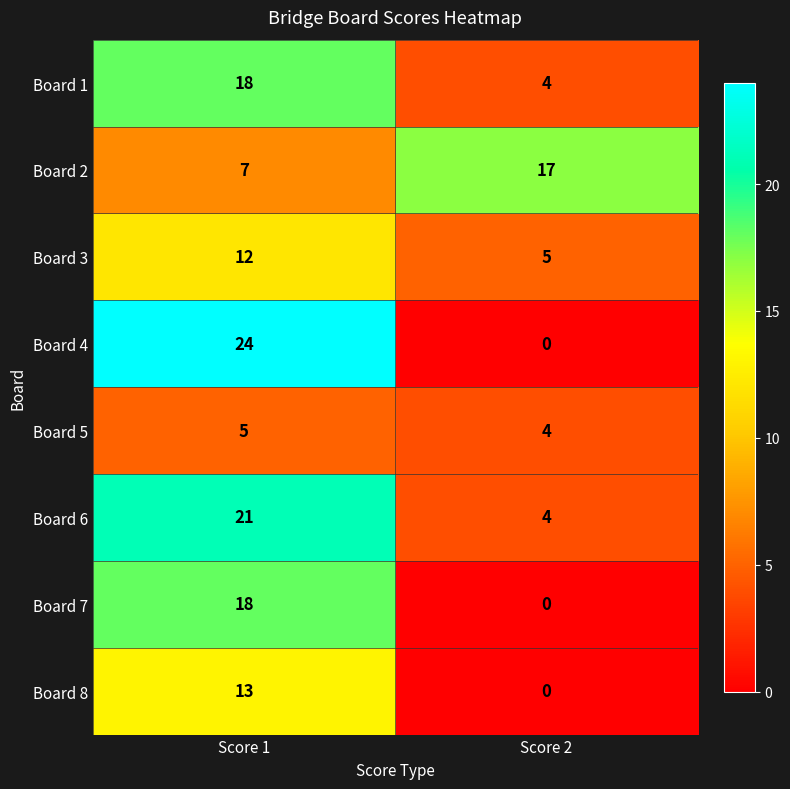

What is the maximum value shown in the chart?

24